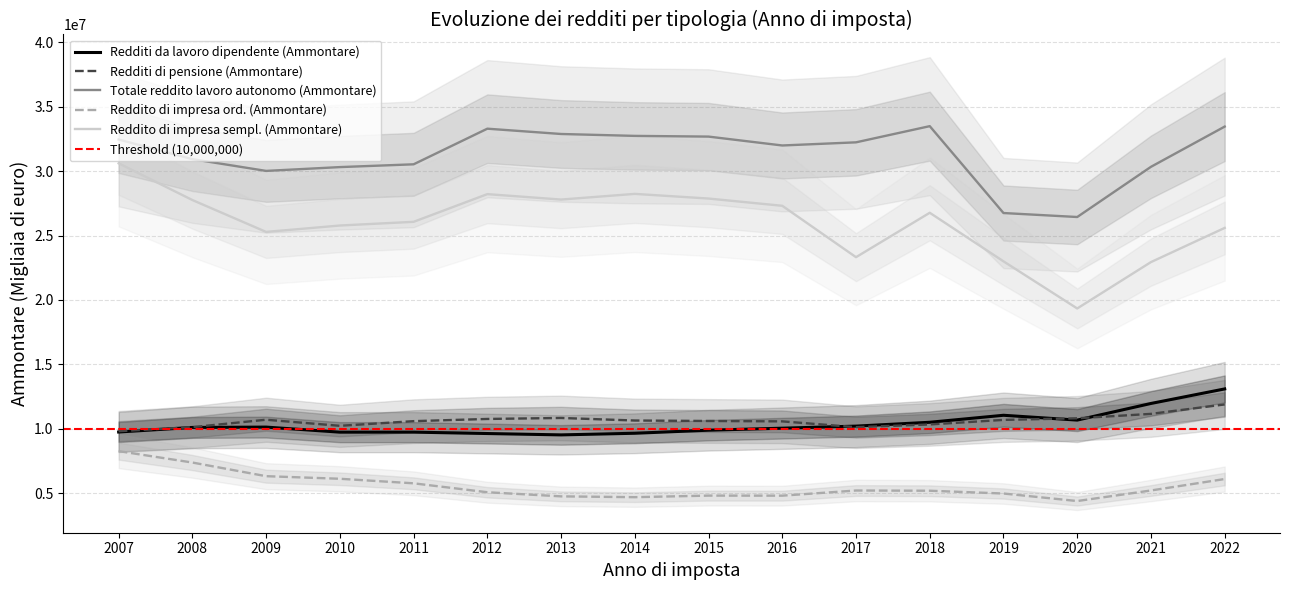

True or false: Reddito di impresa ord. (Ammontare) and Reddito di impresa sempl. (Ammontare) cross at least once.

False